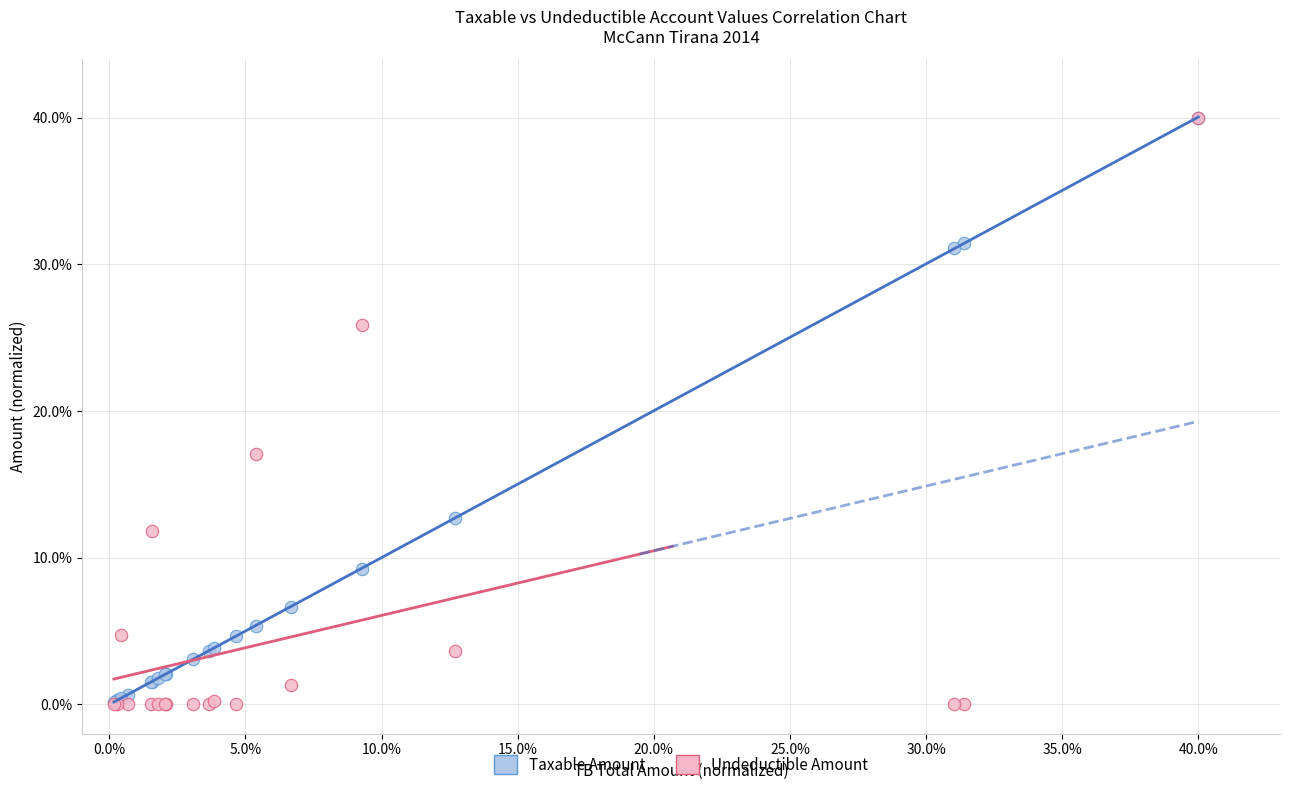

Which series has the widest spread of Y values?

Undeductible Amount